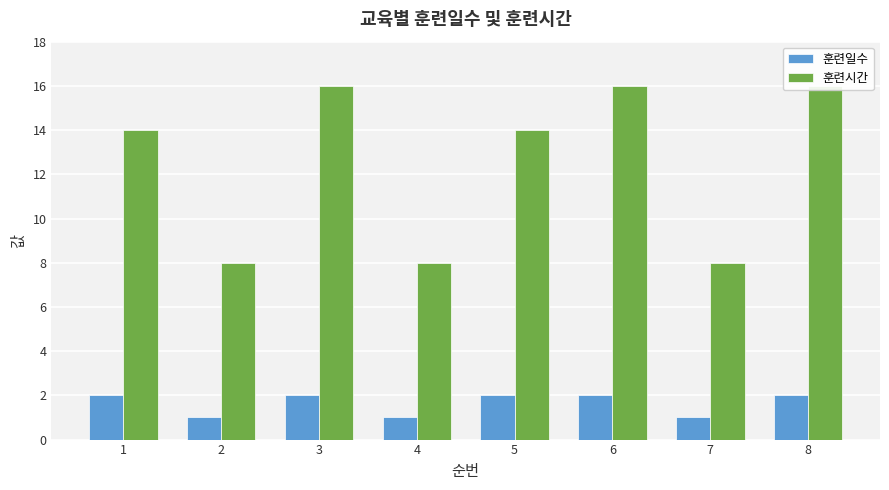

At which label is 훈련일수 closest to 1?

2